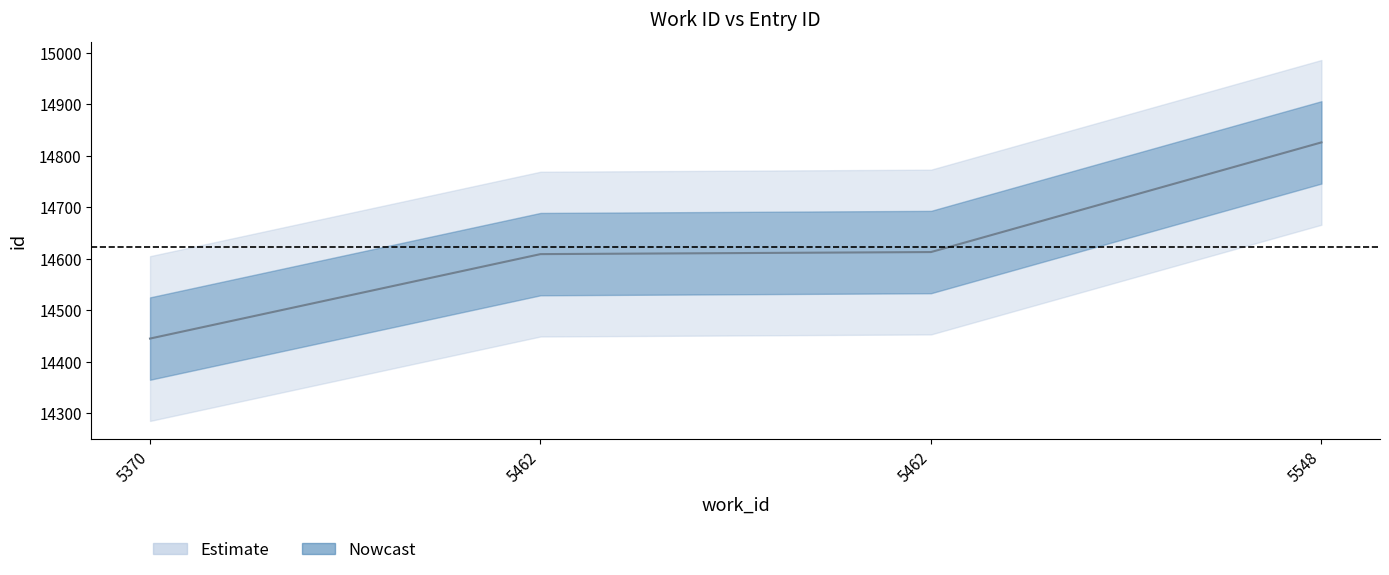

How many lines are shown in the chart?

1